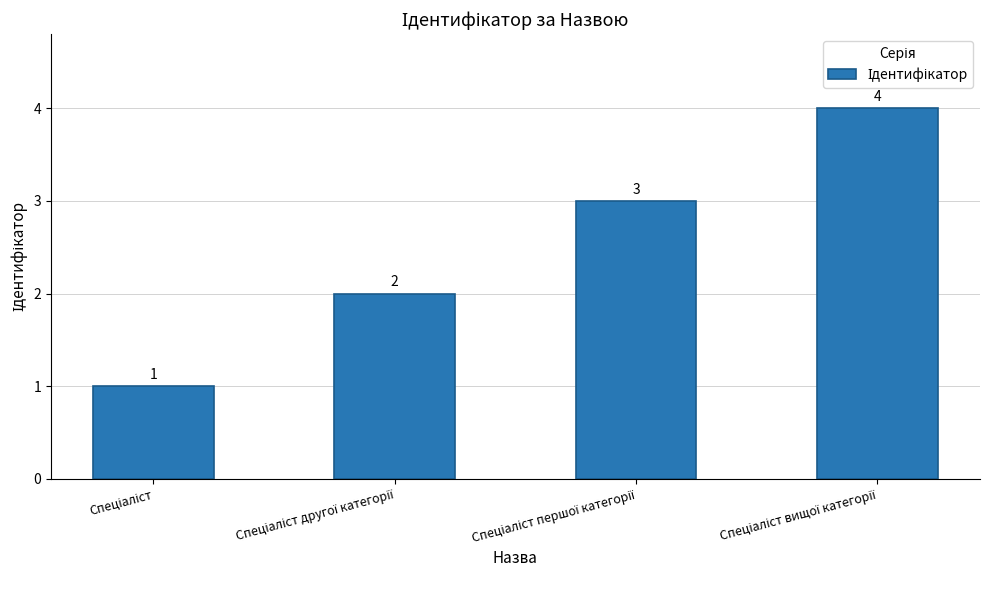

Count the values in the range 2 to 4.

3